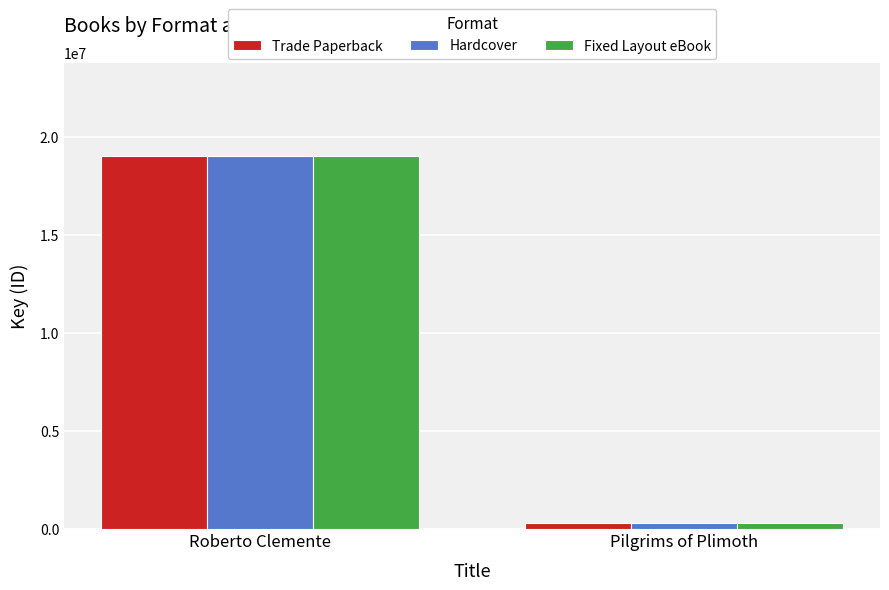

How many data points in Trade Paperback are less than 19011168?

1